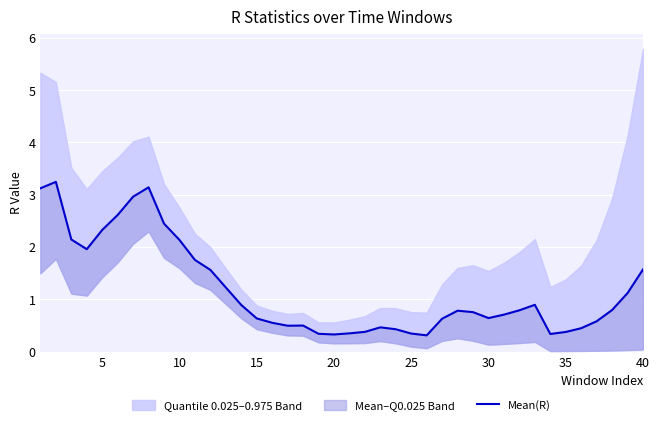

True or false: the data shows 0.3 at 12.

False